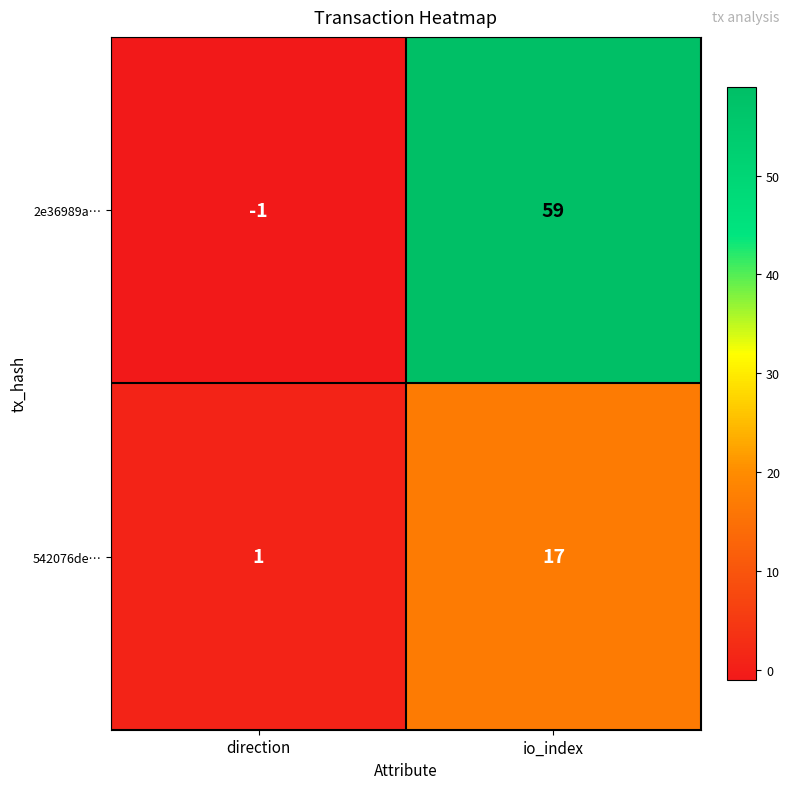

Which series changed the most between direction and io_index?

2e36989a…